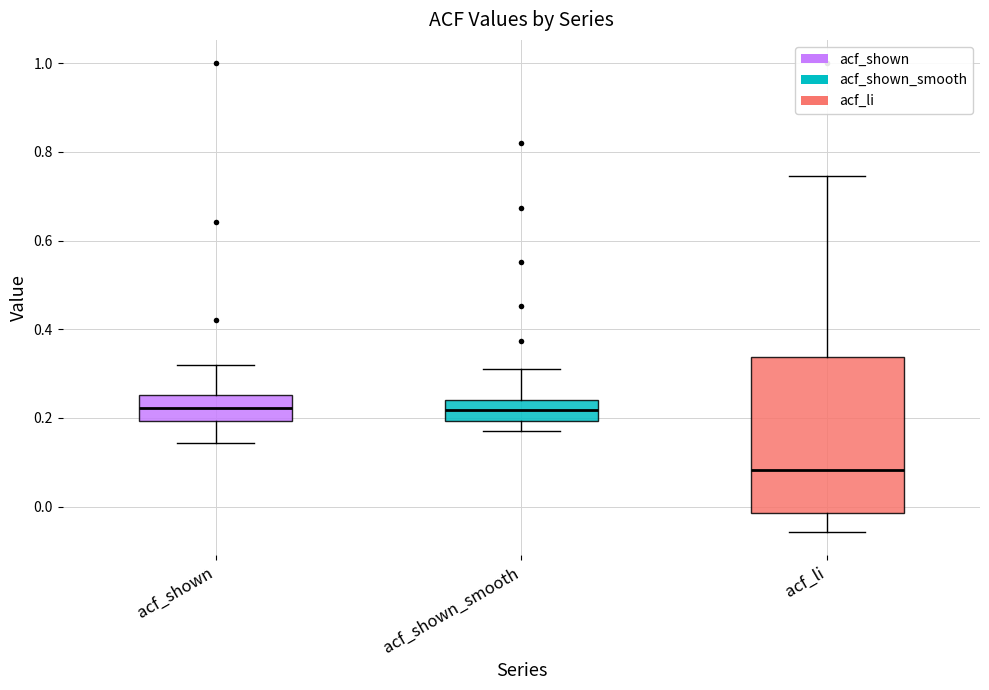

Where does the median line of the box for acf_shown sit on the y-axis? The values are not printed on the chart, so give them approximately, as read against the axis.

0.22